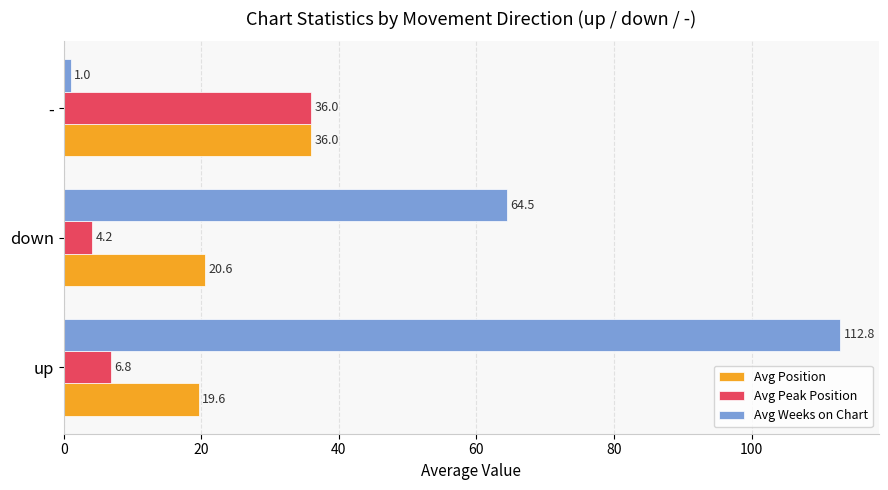

Rank the series by their average value, from highest to lowest.

Avg Weeks on Chart, Avg Position, Avg Peak Position